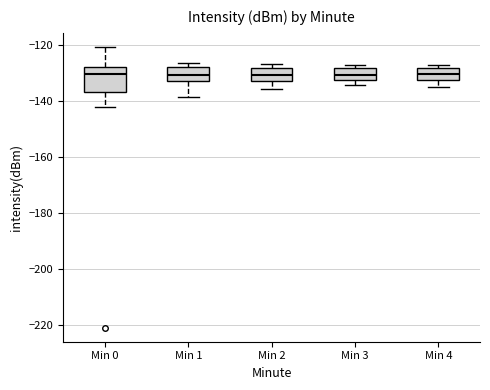

Comparing the boxes themselves (not the whiskers), which one is the tallest?

Min 0